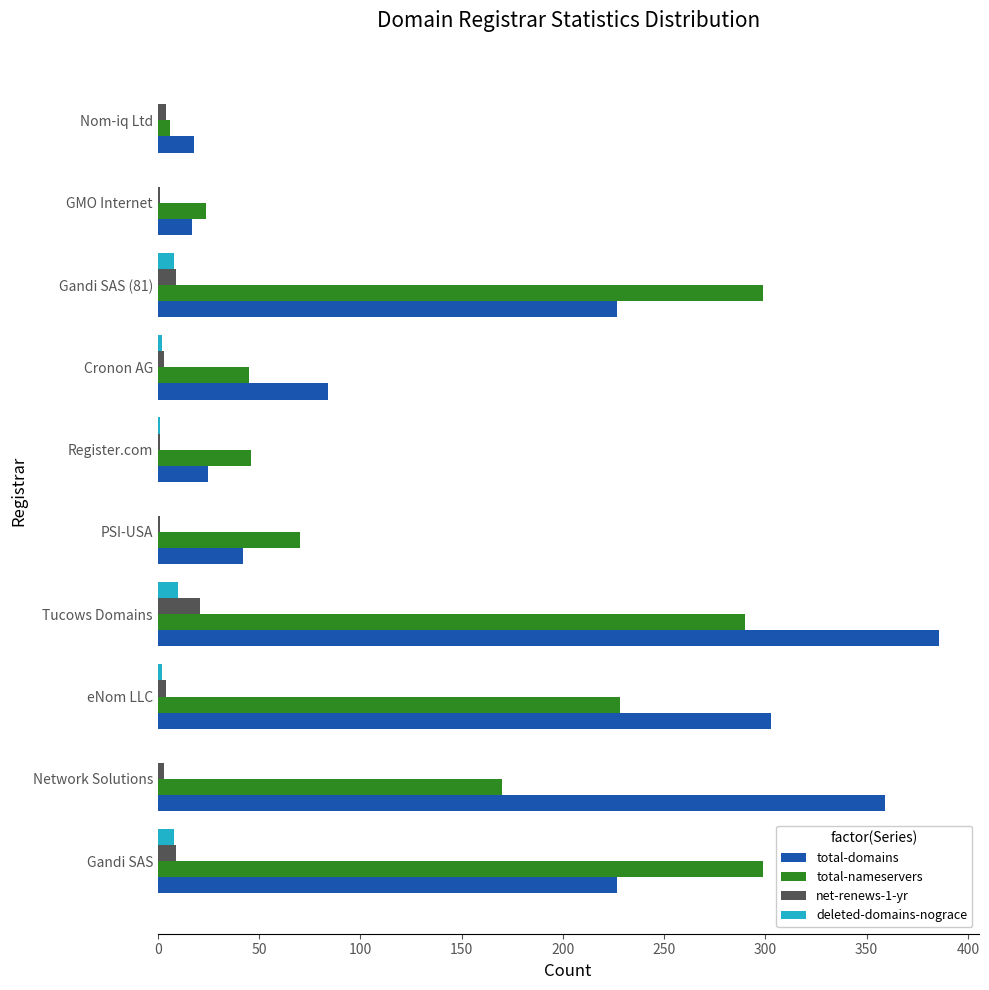

Is the value of total-domains at Gandi SAS greater than the value of net-renews-1-yr at Register.com?

Yes